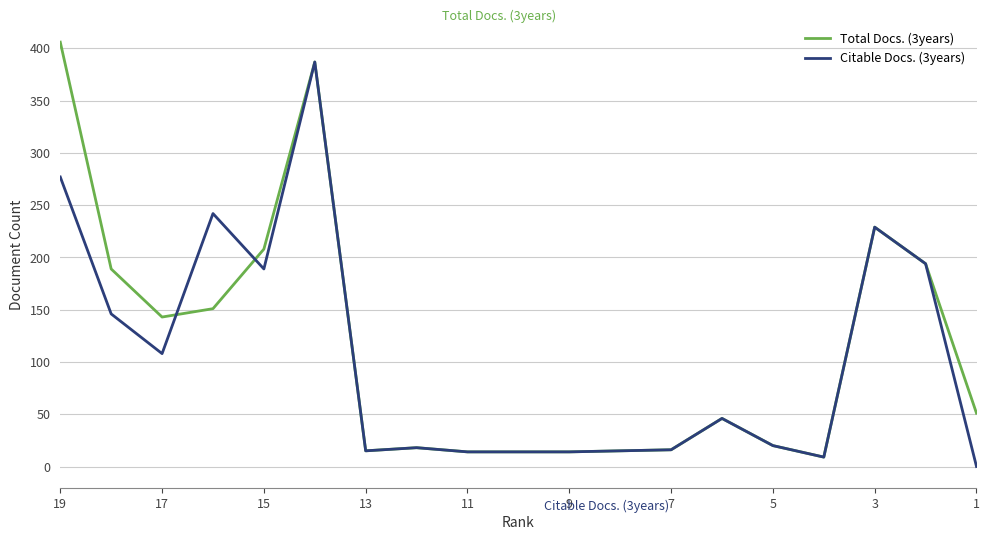

Reading left to right, what are all the values shown in this chart?

Total Docs. (3years): 406	189	143	151	208	387	15	18	14	14	14	15	16	46	20	9	229	194	51
Citable Docs. (3years): 277	146	108	242	189	387	15	18	14	14	14	15	16	46	20	9	229	194	0